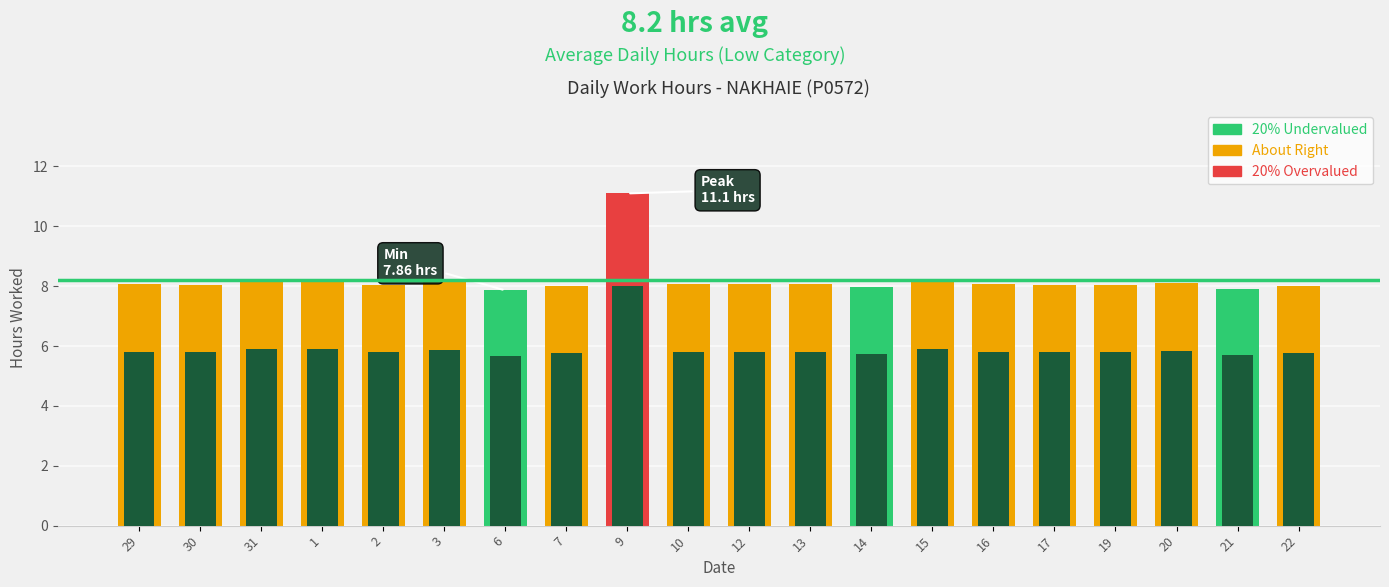

The value at 30 is 8.0. True or false?

True